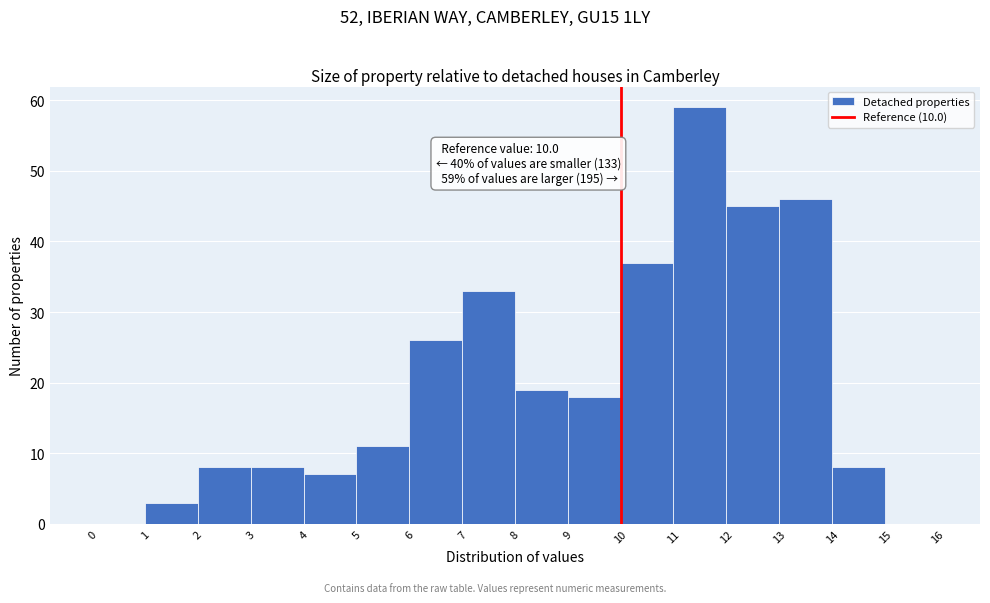

Which range on the x-axis has the tallest bar?

11 to 12